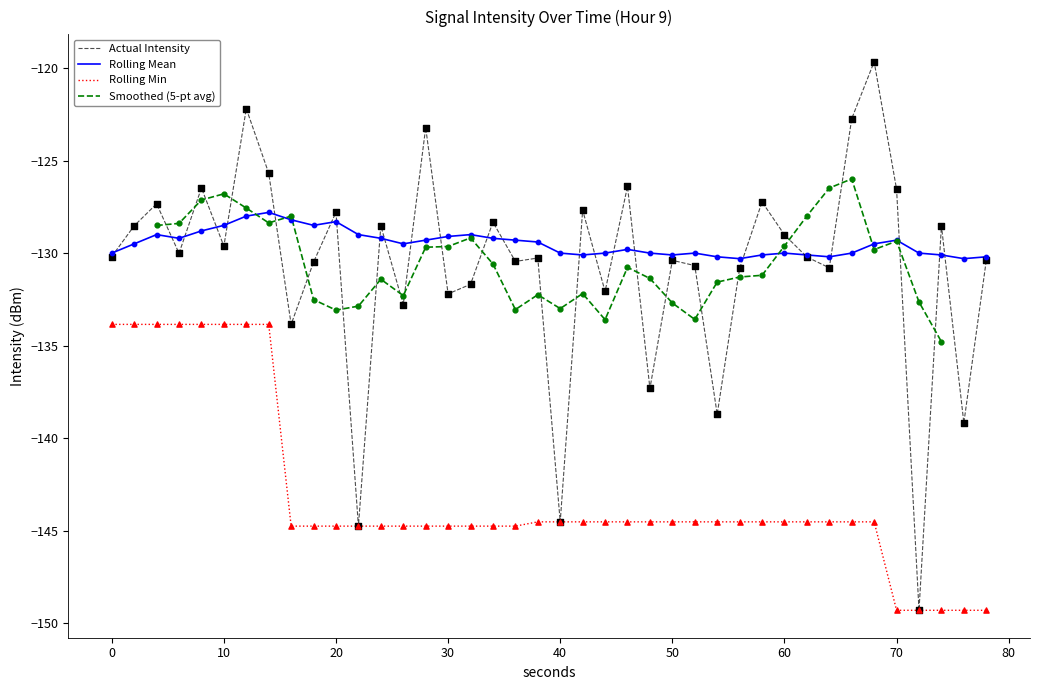

Is it true that Rolling Mean equals -128.3 at 20?

True